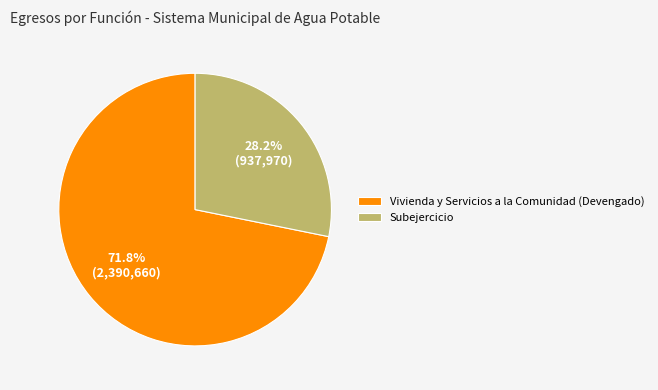

Do Vivienda y Servicios a la Comunidad (Devengado) and Subejercicio together represent more than half of the pie?

Yes